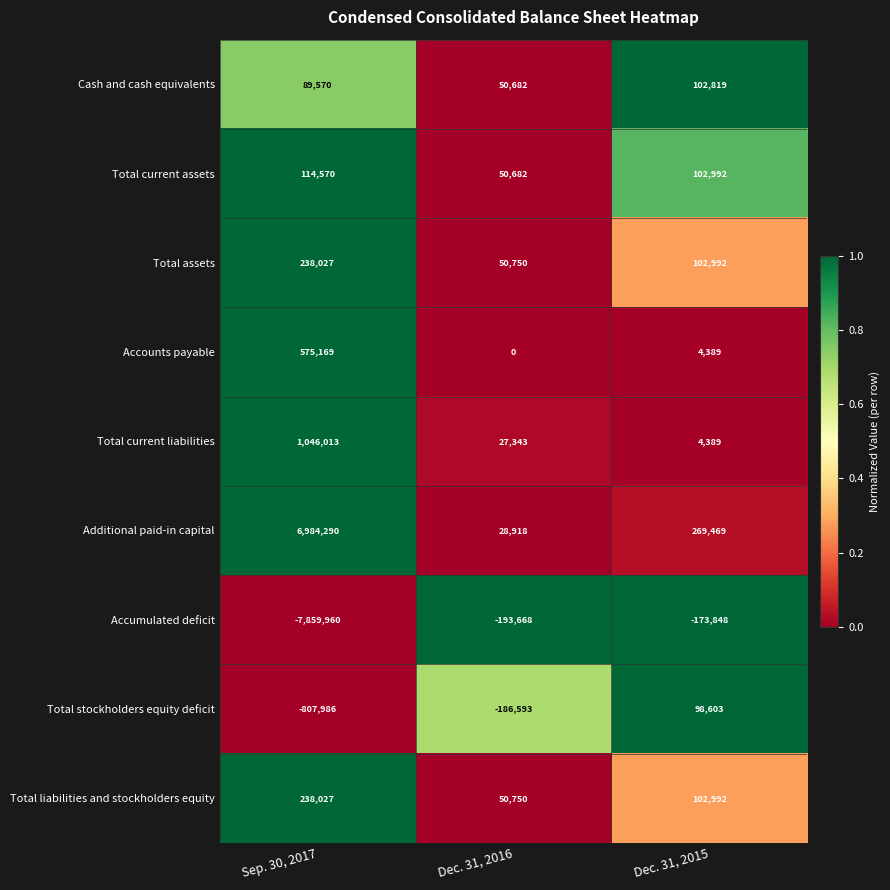

What is the greatest value displayed?

6984290